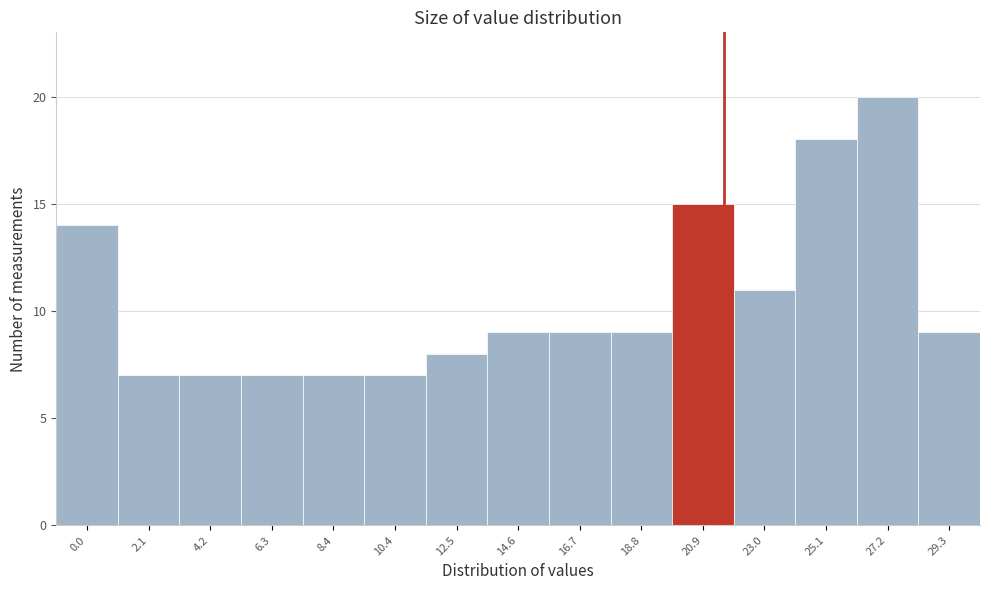

Reading left to right, extract all data points from this chart.

14	7	7	7	7	7	8	9	9	9	15	11	18	20	9